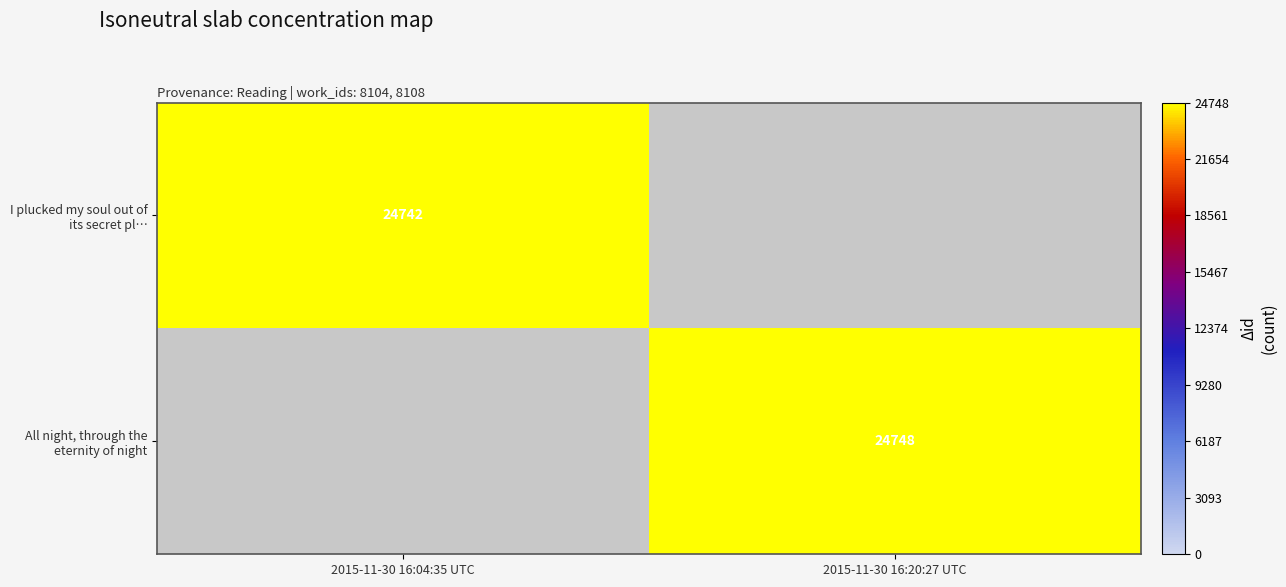

Is it true that All night, through the eternity of night equals 24748 at 2015-11-30 16:20:27 UTC?

True